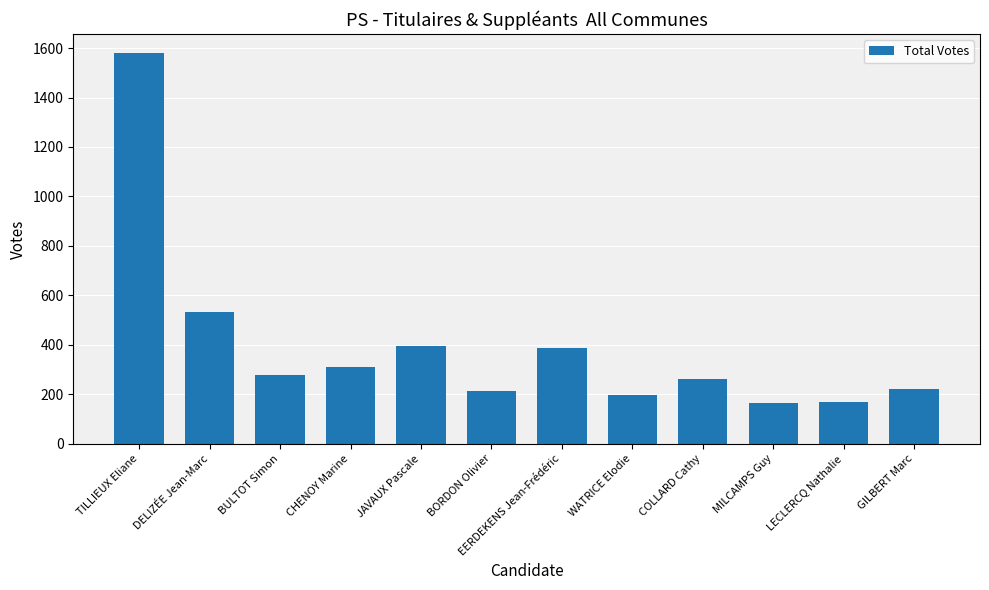

What is the average value?

392